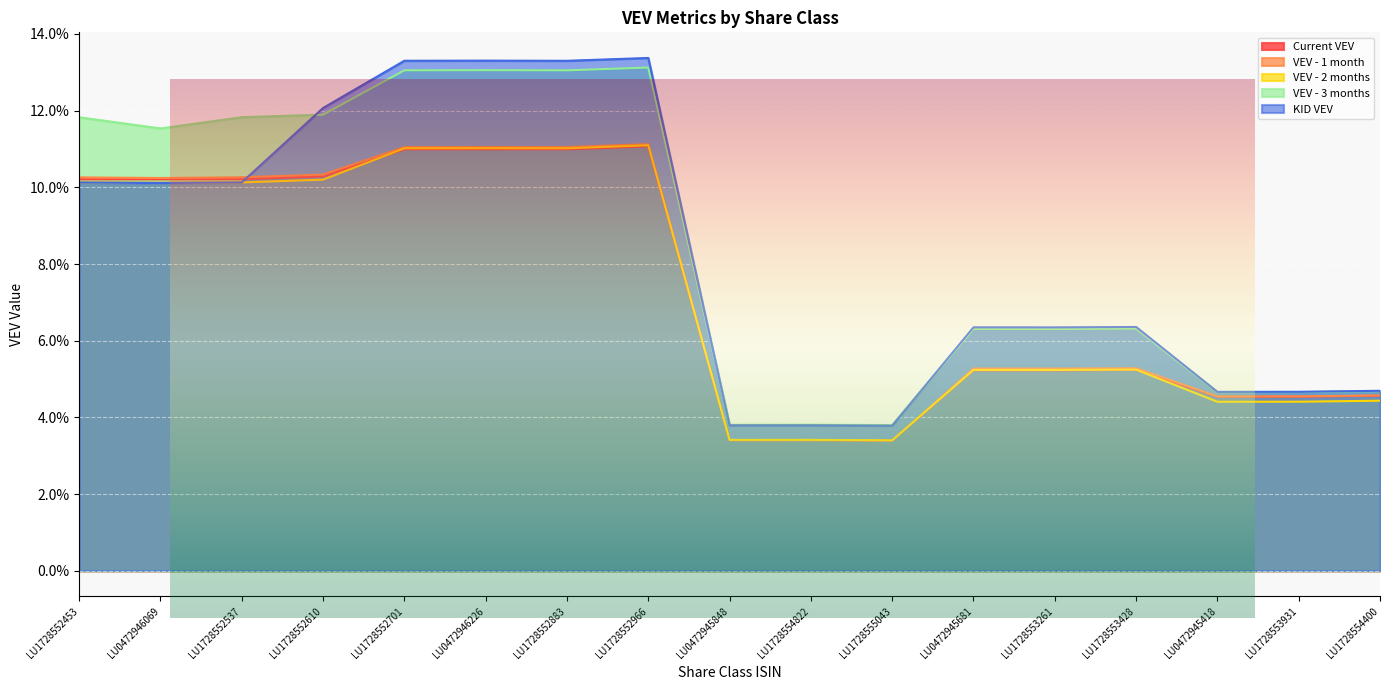

At which label is KID VEV closest to 0?

LU1728555043